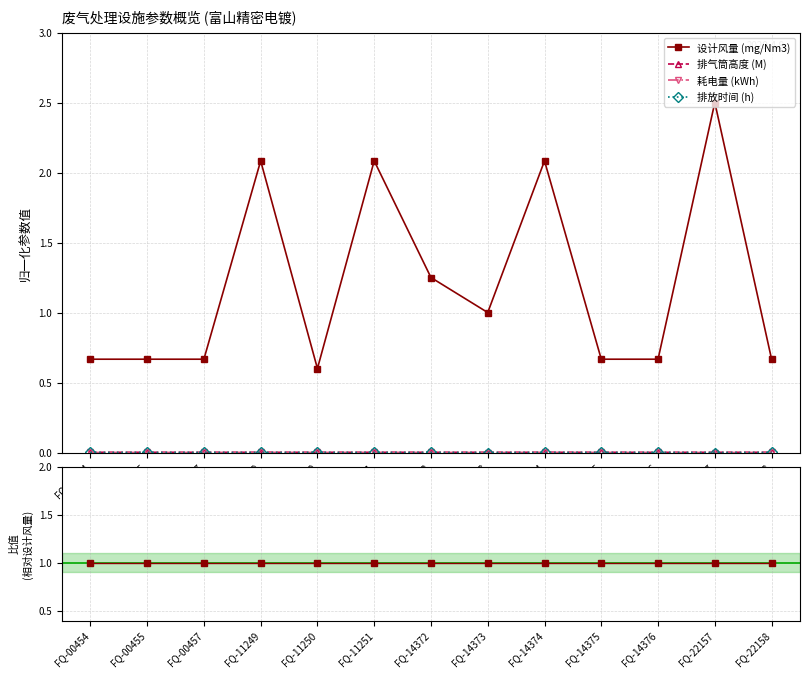

How many lines are shown in the chart?

4